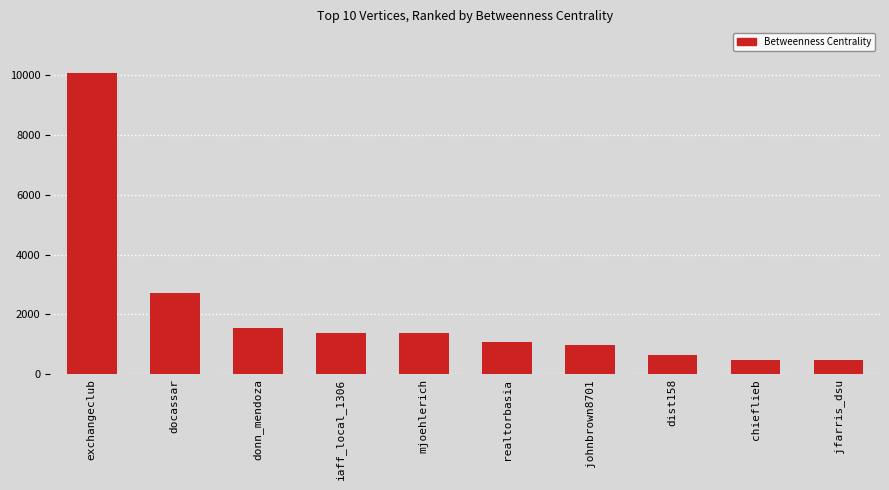

Count the number of data series in this chart.

1